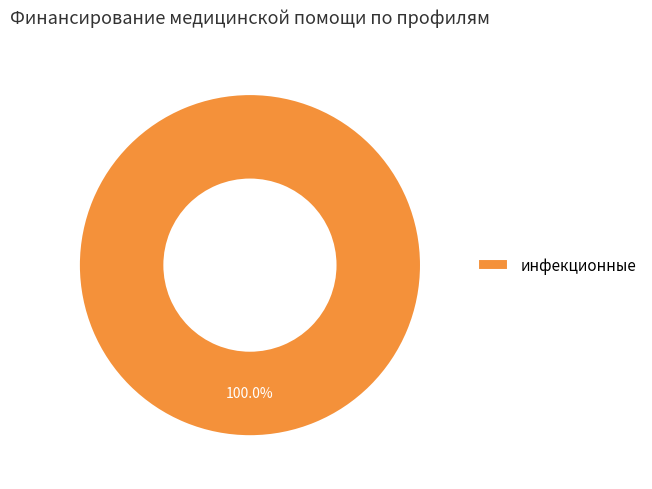

Does инфекционные represent more than half of the total?

Yes